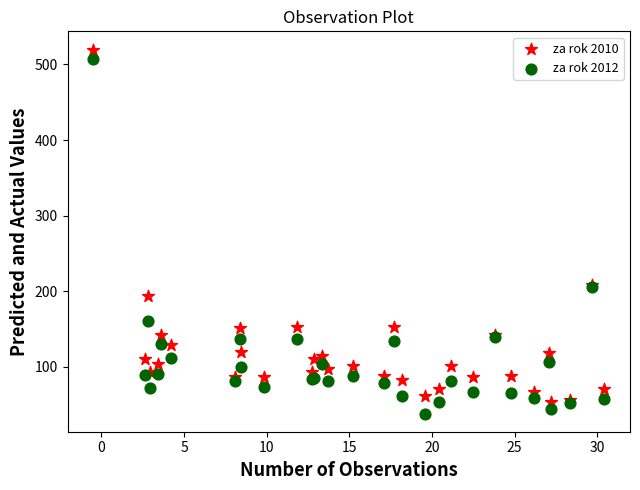

What are all the series names shown in the legend?

za rok 2010, za rok 2012